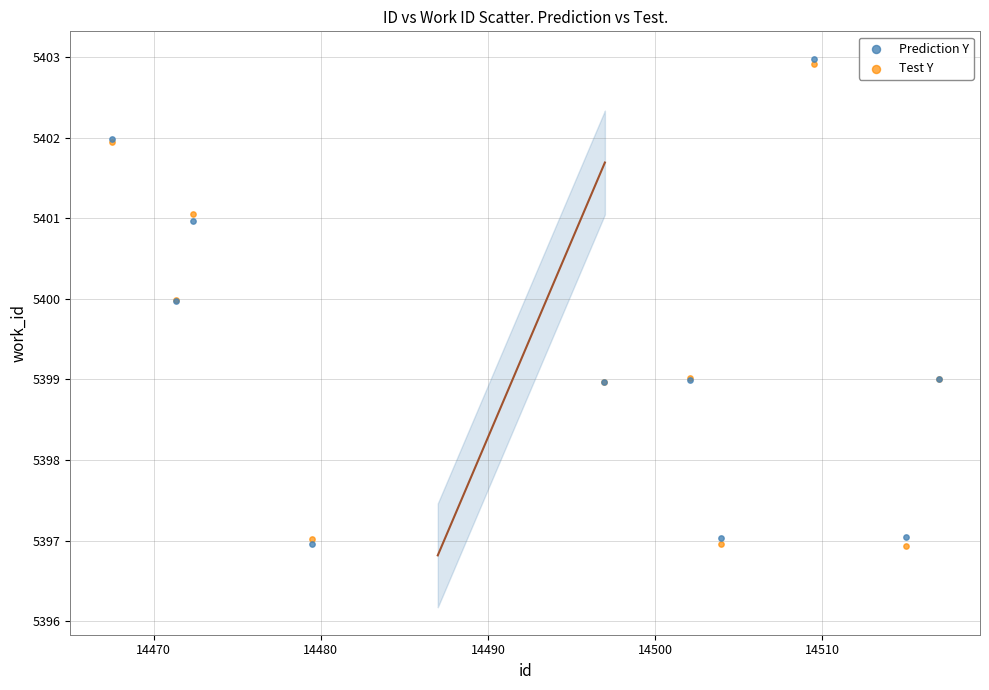

What are all the series names shown in the legend?

Prediction Y, Test Y